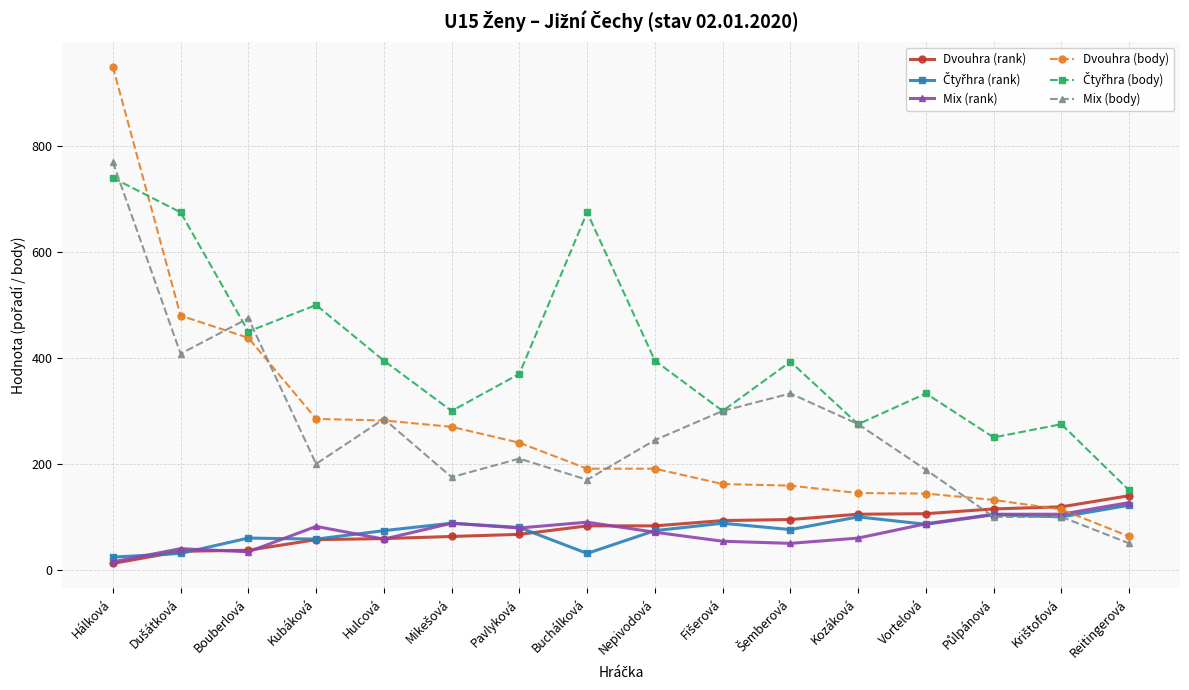

Which series has the largest range (max minus min)?

Dvouhra (body)